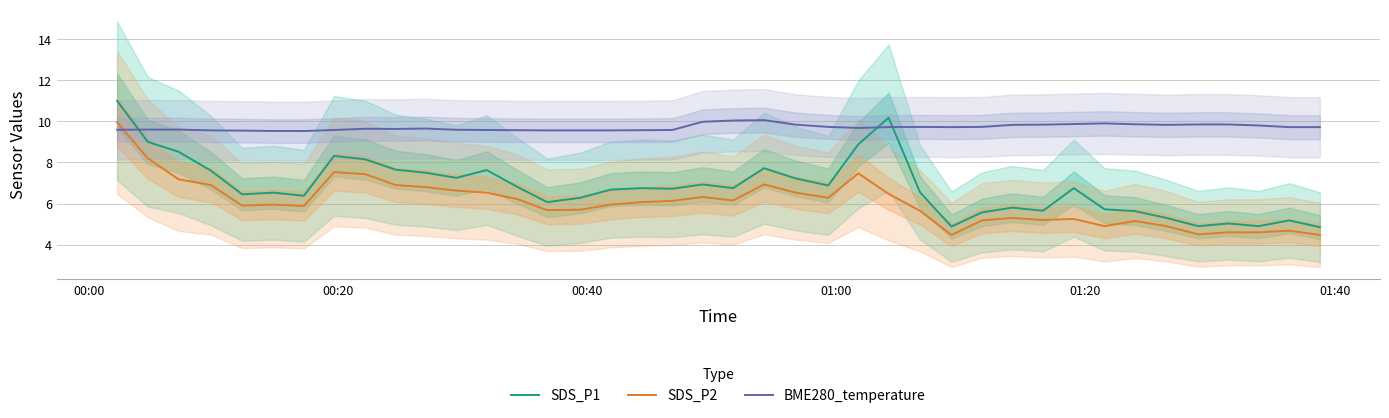

What is the minimum value for SDS_P2?

4.5